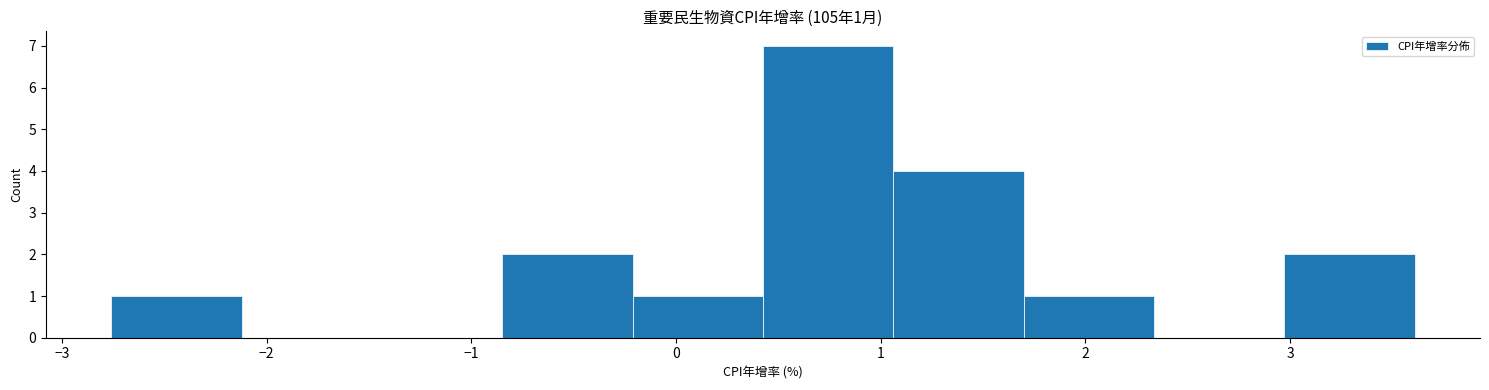

Over which range of the x-axis is the bar tallest?

0.4 to 1.1